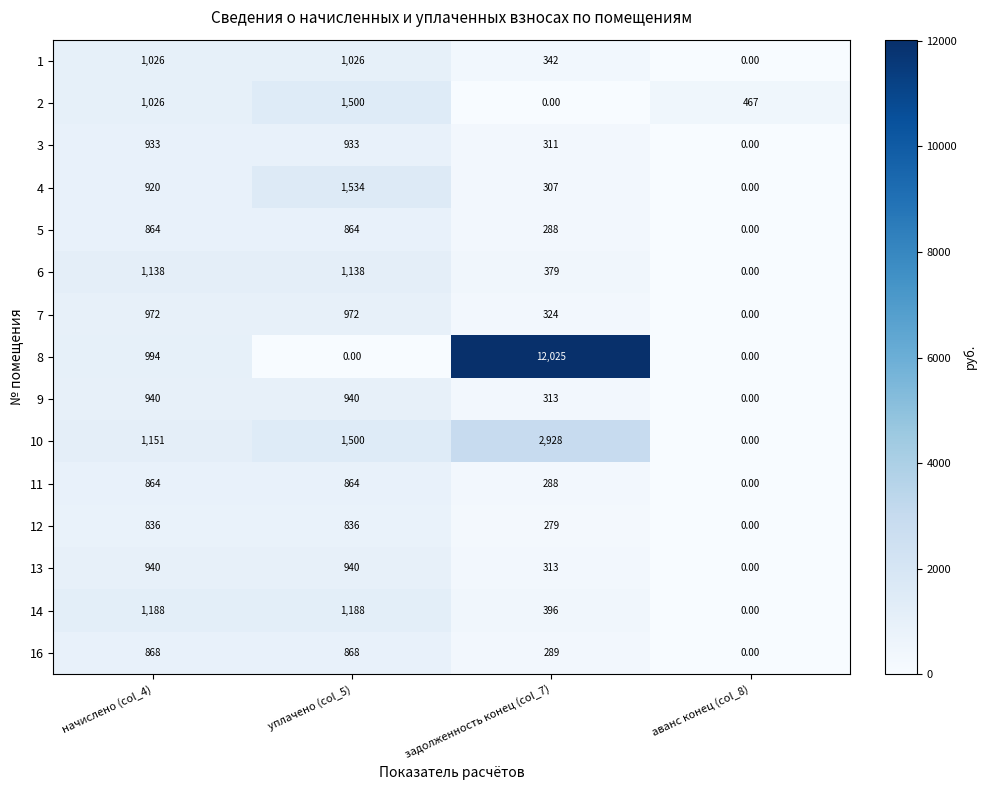

What is the average value of the 10 series?

1395